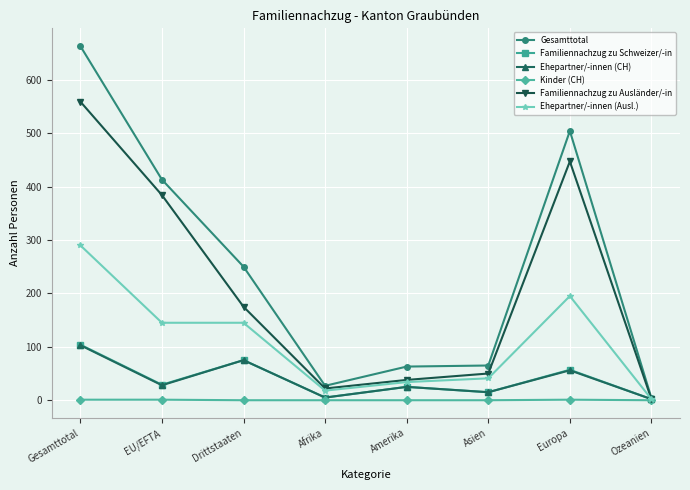

Which series has the largest range (max minus min)?

Gesamttotal